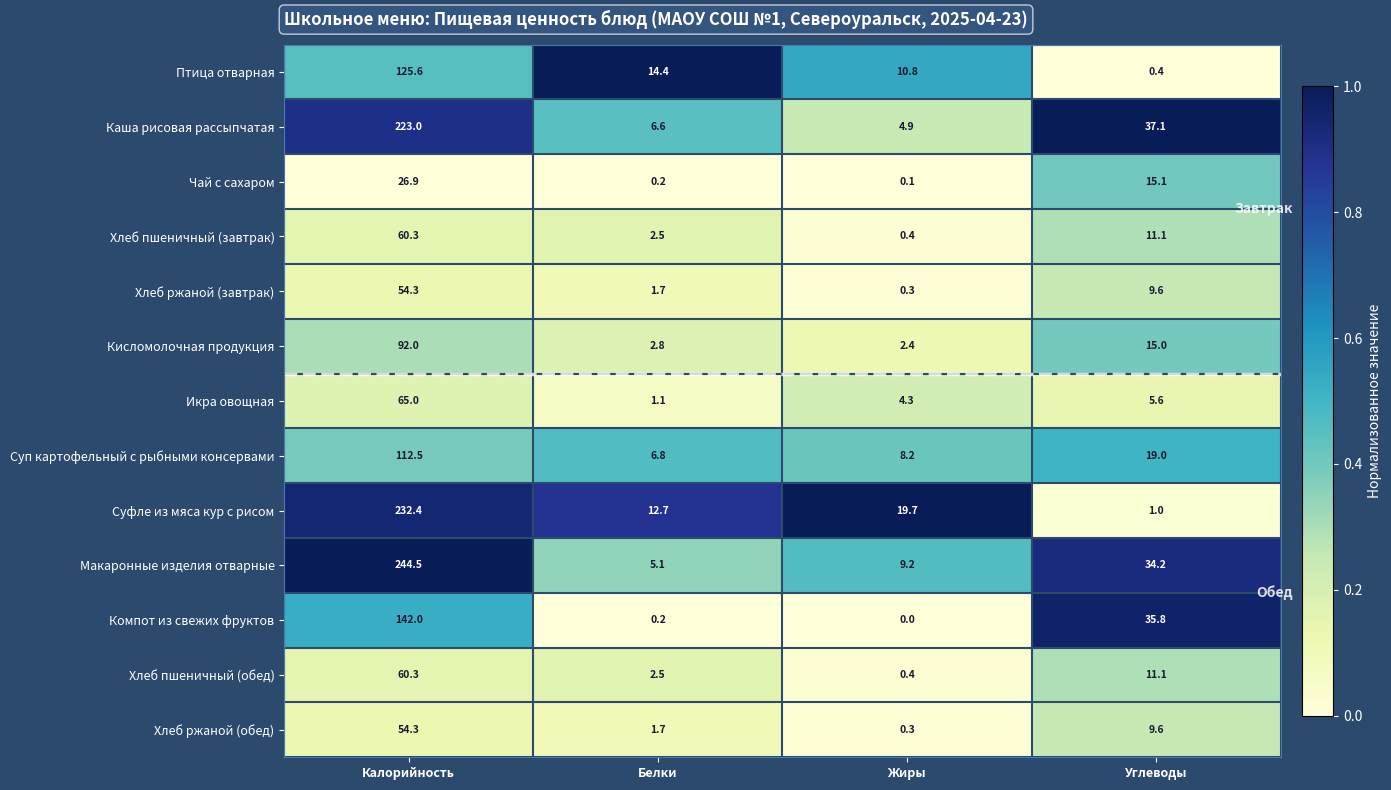

Which series has the largest total across all categories?

Макаронные изделия отварные